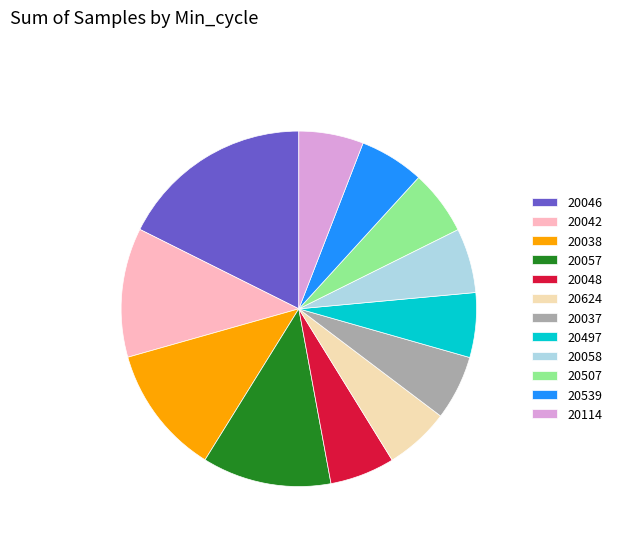

Is 20624 the majority of the pie?

No